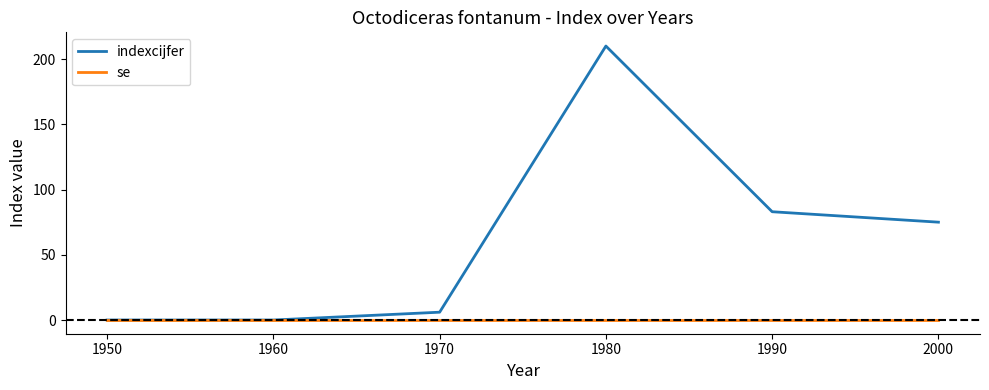

What are all the series names shown in the legend?

indexcijfer, se